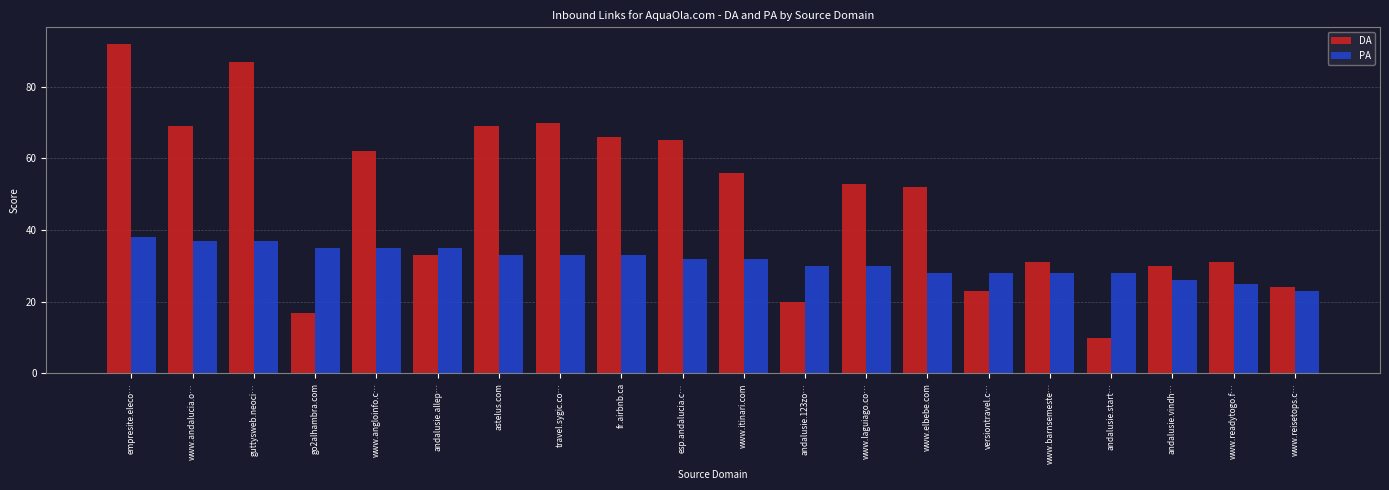

Reading right to left, what are all the values shown in this chart?

DA: www.reisetops.c…=24	www.readytogo.f…=31	andalusie.vindh…=30	andalusie.start…=10	www.barnsemeste…=31	versiontravel.c…=23	www.elbebe.com=52	www.laguiago.co…=53	andalusie.123zo…=20	www.itinari.com=56	esp.andalucia.c…=65	fr.airbnb.ca=66	travel.sygic.co…=70	astelus.com=69	andalusie.allep…=33	www.angloinfo.c…=62	go2alhambra.com=17	guttysweb.neoci…=87	www.andalucia.o…=69	empresite.eleco…=92
PA: www.reisetops.c…=23	www.readytogo.f…=25	andalusie.vindh…=26	andalusie.start…=28	www.barnsemeste…=28	versiontravel.c…=28	www.elbebe.com=28	www.laguiago.co…=30	andalusie.123zo…=30	www.itinari.com=32	esp.andalucia.c…=32	fr.airbnb.ca=33	travel.sygic.co…=33	astelus.com=33	andalusie.allep…=35	www.angloinfo.c…=35	go2alhambra.com=35	guttysweb.neoci…=37	www.andalucia.o…=37	empresite.eleco…=38